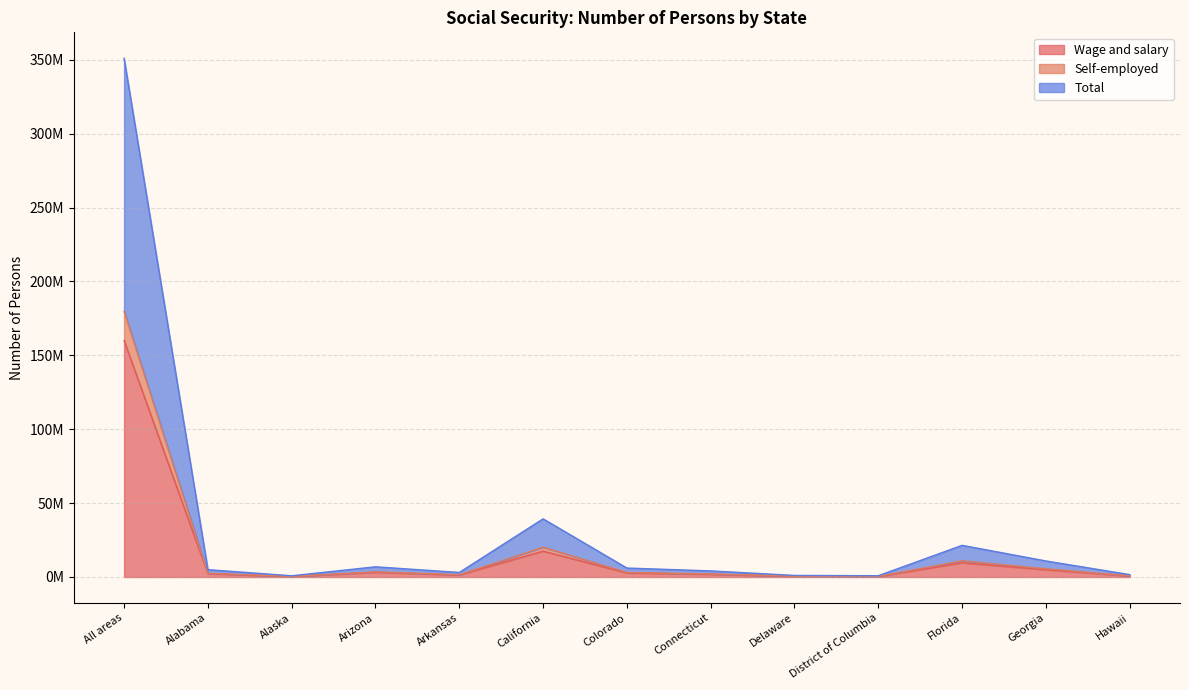

Which category has the highest value across all series?

All areas